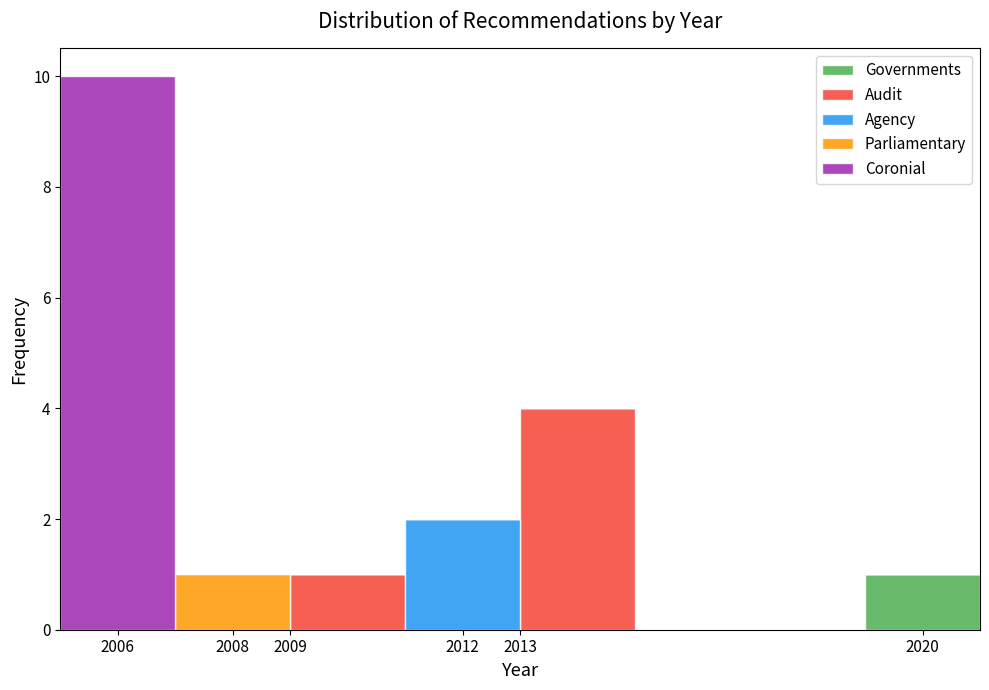

Reading left to right, transcribe this chart: for each stacked bar, give the range it covers on the x-axis and its total height. The values are not printed on the chart, so give them approximately, as read against the axis.

2005 to 2007: 10
2007 to 2009: 1
2009 to 2011: 1
2011 to 2013: 2
2013 to 2015: 4
2015 to 2017: 0
2017 to 2019: 0
2019 to 2021: 1